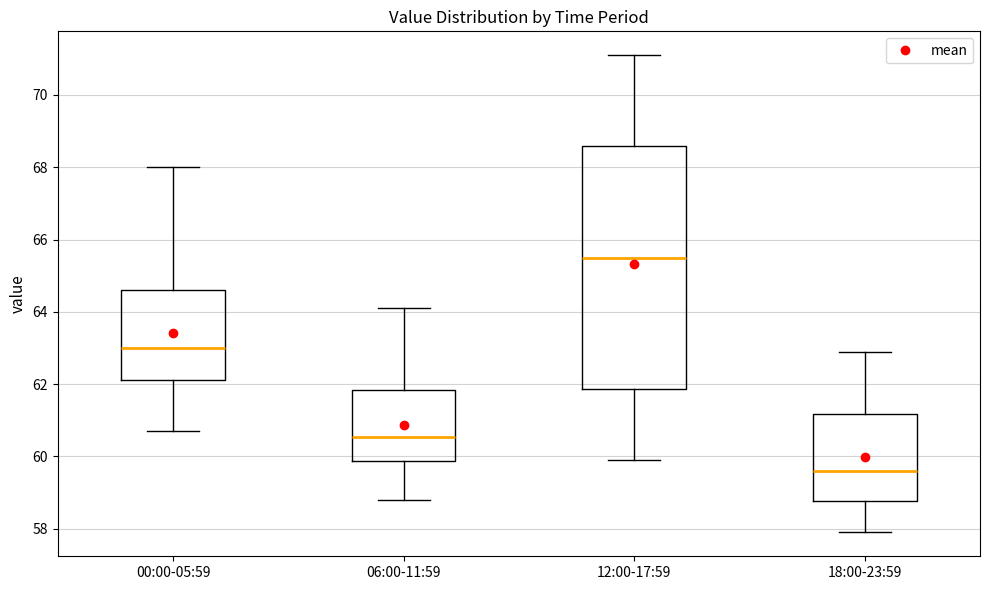

Reading left to right, transcribe this box plot: for each box, give where its median line is, the range the box spans, and where its two whiskers end, as read against the y-axis. The values are not printed on the chart, so give them approximately, as read against the axis.

00:00-05:59: median 63.0, box 62.2 to 64.6, whiskers 60.8 to 68.0
06:00-11:59: median 60.6, box 59.8 to 61.8, whiskers 58.8 to 64.2
12:00-17:59: median 65.6, box 61.8 to 68.6, whiskers 60.0 to 71.2
18:00-23:59: median 59.6, box 58.8 to 61.2, whiskers 58.0 to 63.0